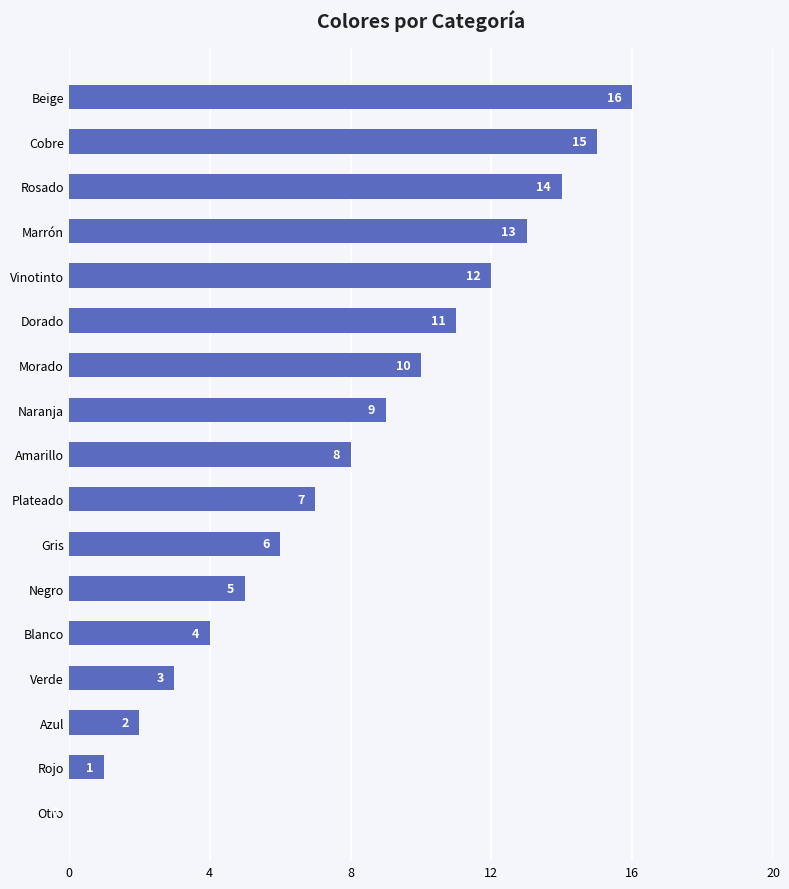

Which has a higher value, Blanco or Gris?

Gris